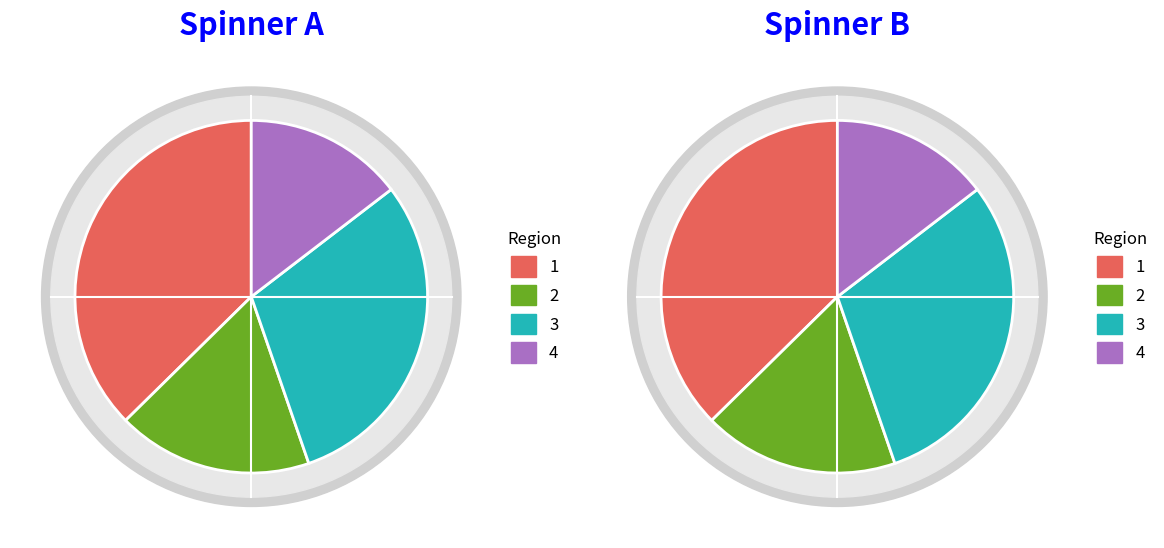

Is it true that 009-014 is 1% of the pie?

False